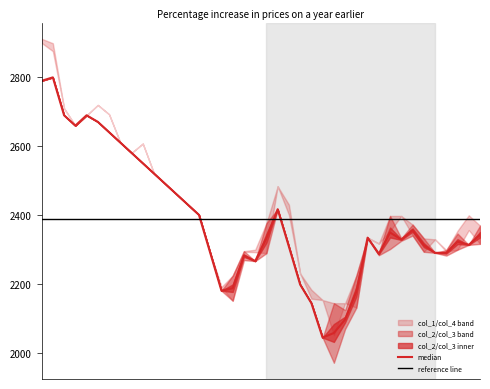

What is the total value across all series at 1993/10/28?

10440